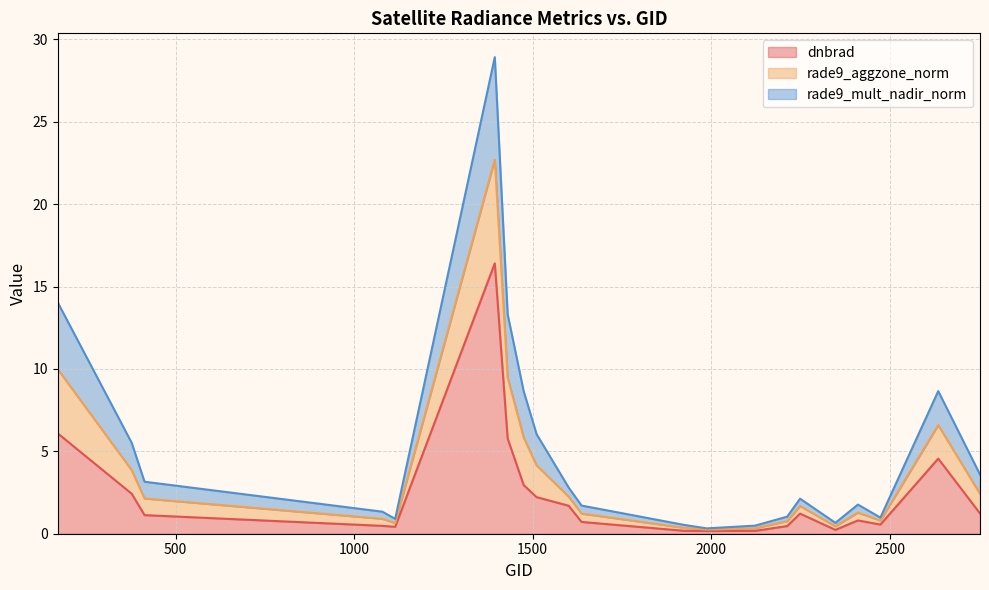

True or false: dnbrad and rade9_aggzone_norm intersect in this chart.

False